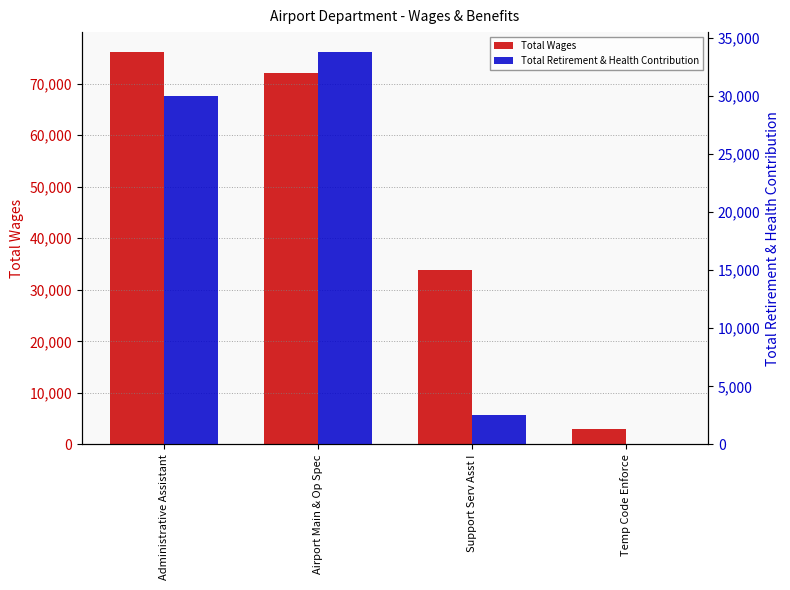

At Airport Main & Op Spec, list the series in order from largest to smallest.

Total Wages, Total Retirement & Health Contribution